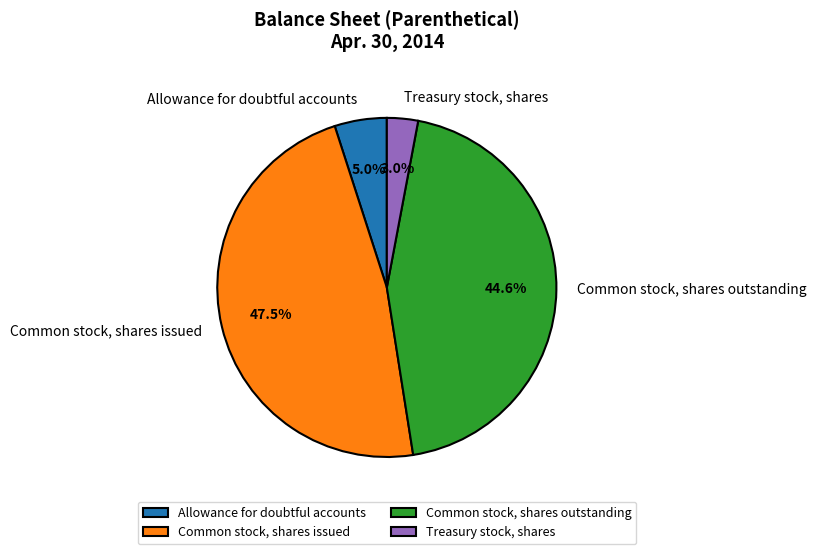

What percentage is the Common stock, shares outstanding slice, to the nearest percent?

45%